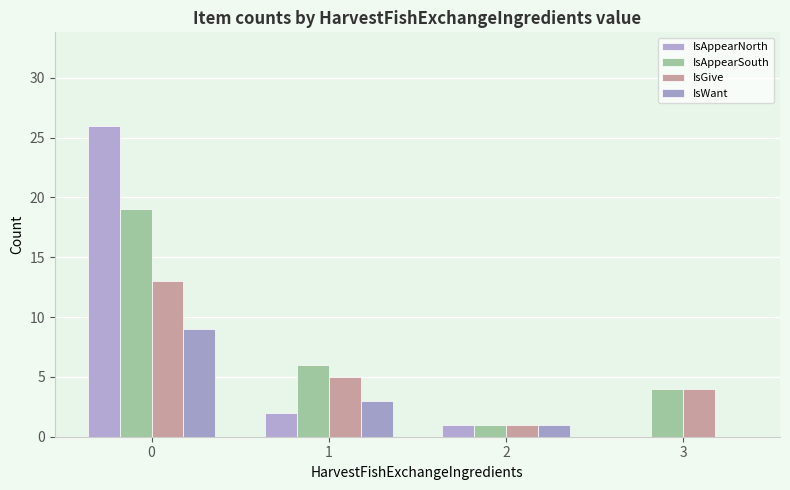

At how many categories does at least one series exceed 17?

1